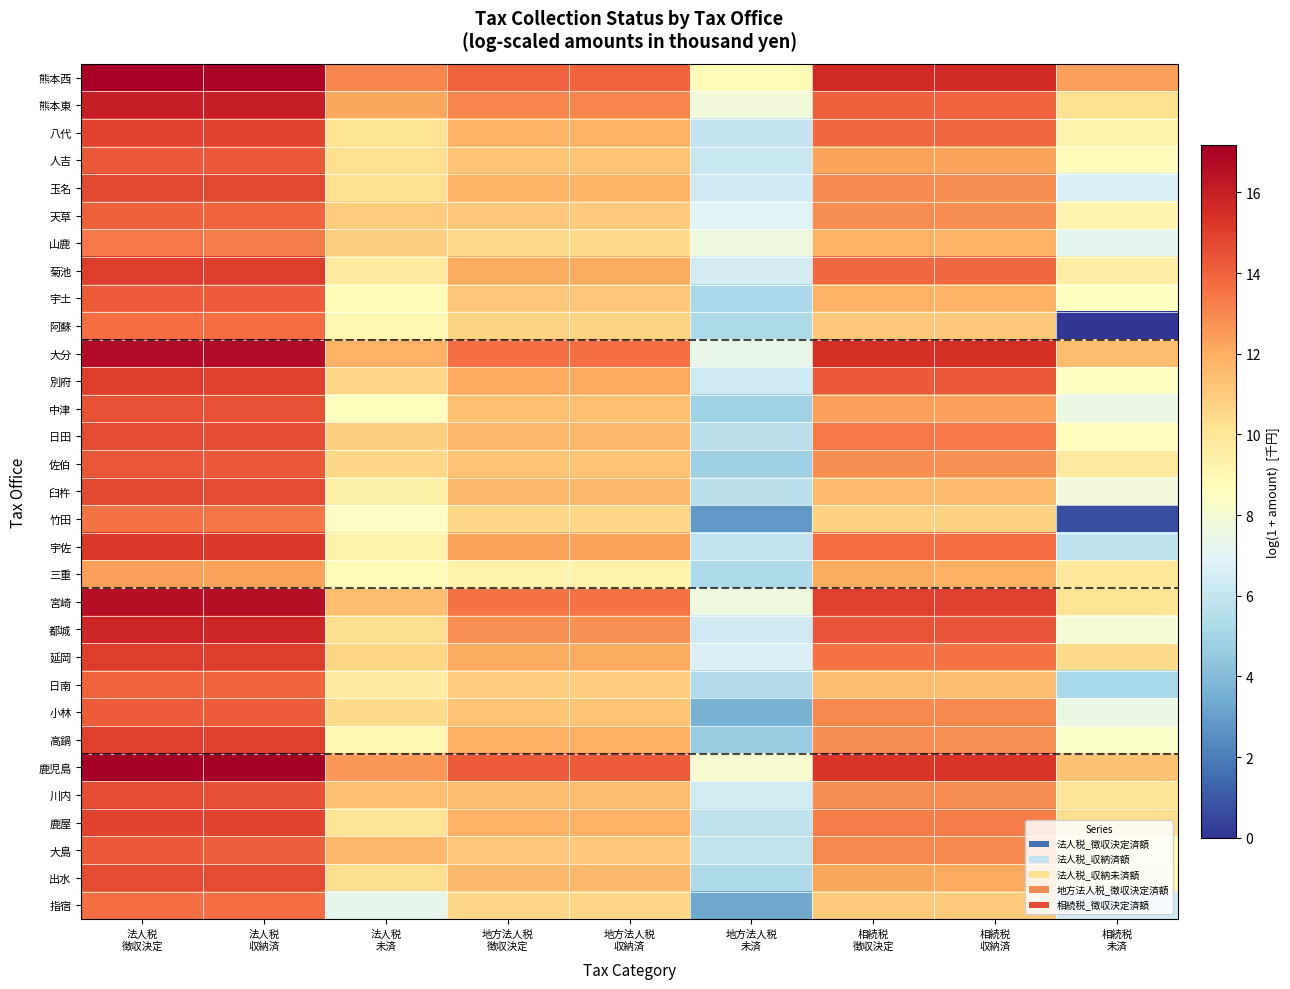

Which label corresponds to the largest value in the chart?

法人税
徴収決定